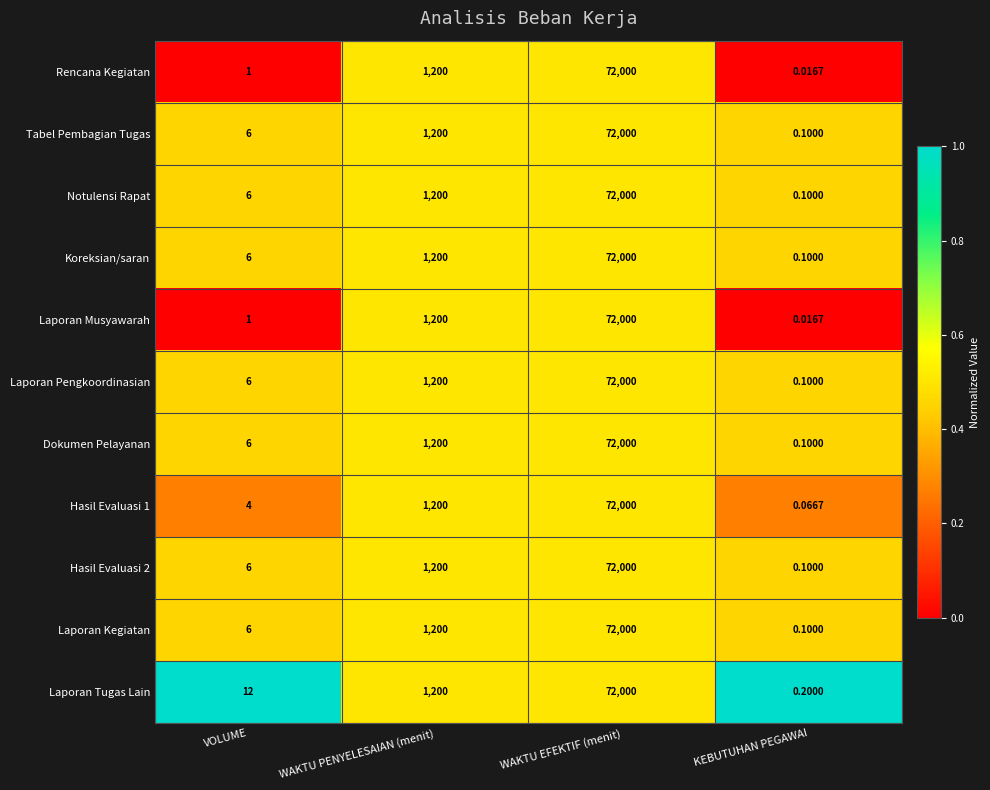

At which label does Hasil Evaluasi 1 reach its minimum?

KEBUTUHAN PEGAWAI